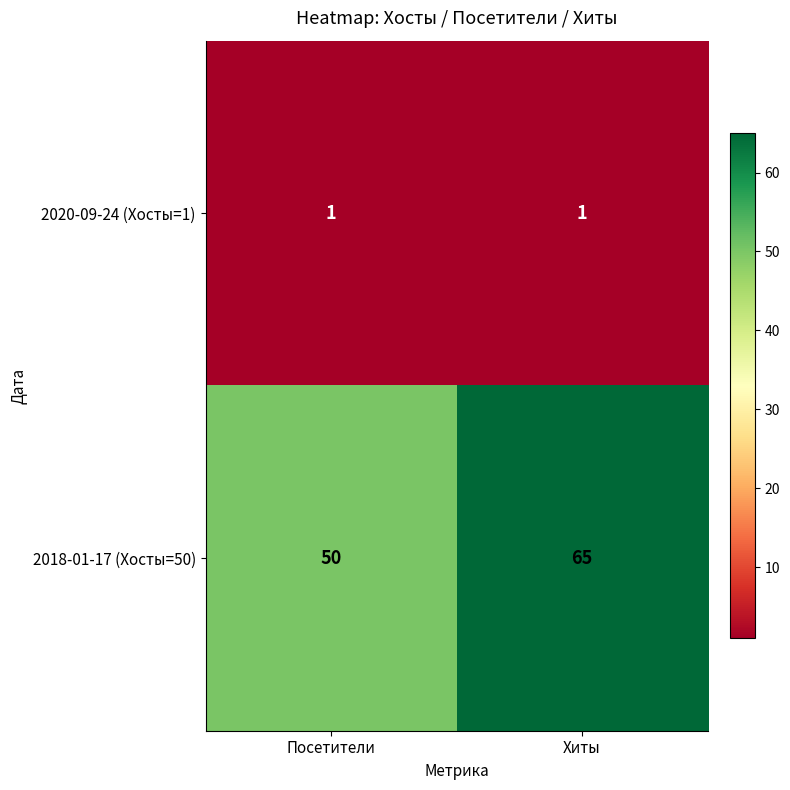

At Посетители, list the series in order from largest to smallest.

2018-01-17 (Хосты=50), 2020-09-24 (Хосты=1)